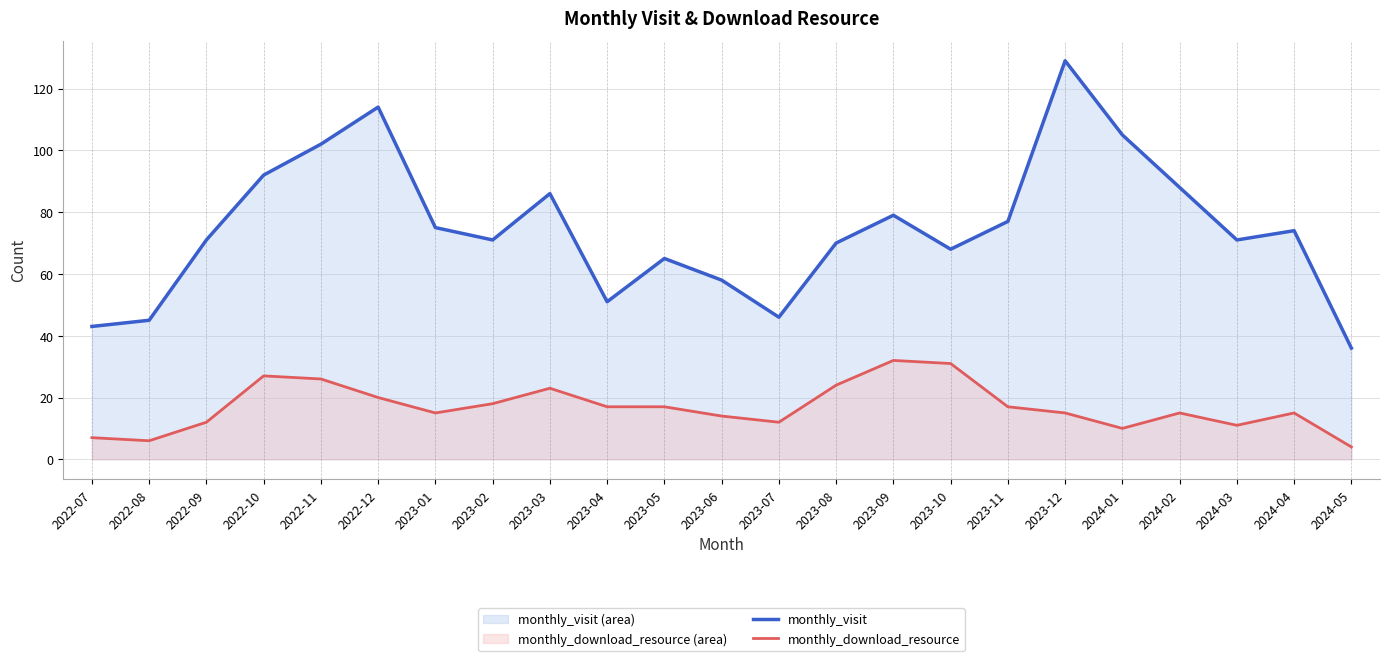

True or false: monthly_download_resource and monthly_visit intersect in this chart.

False